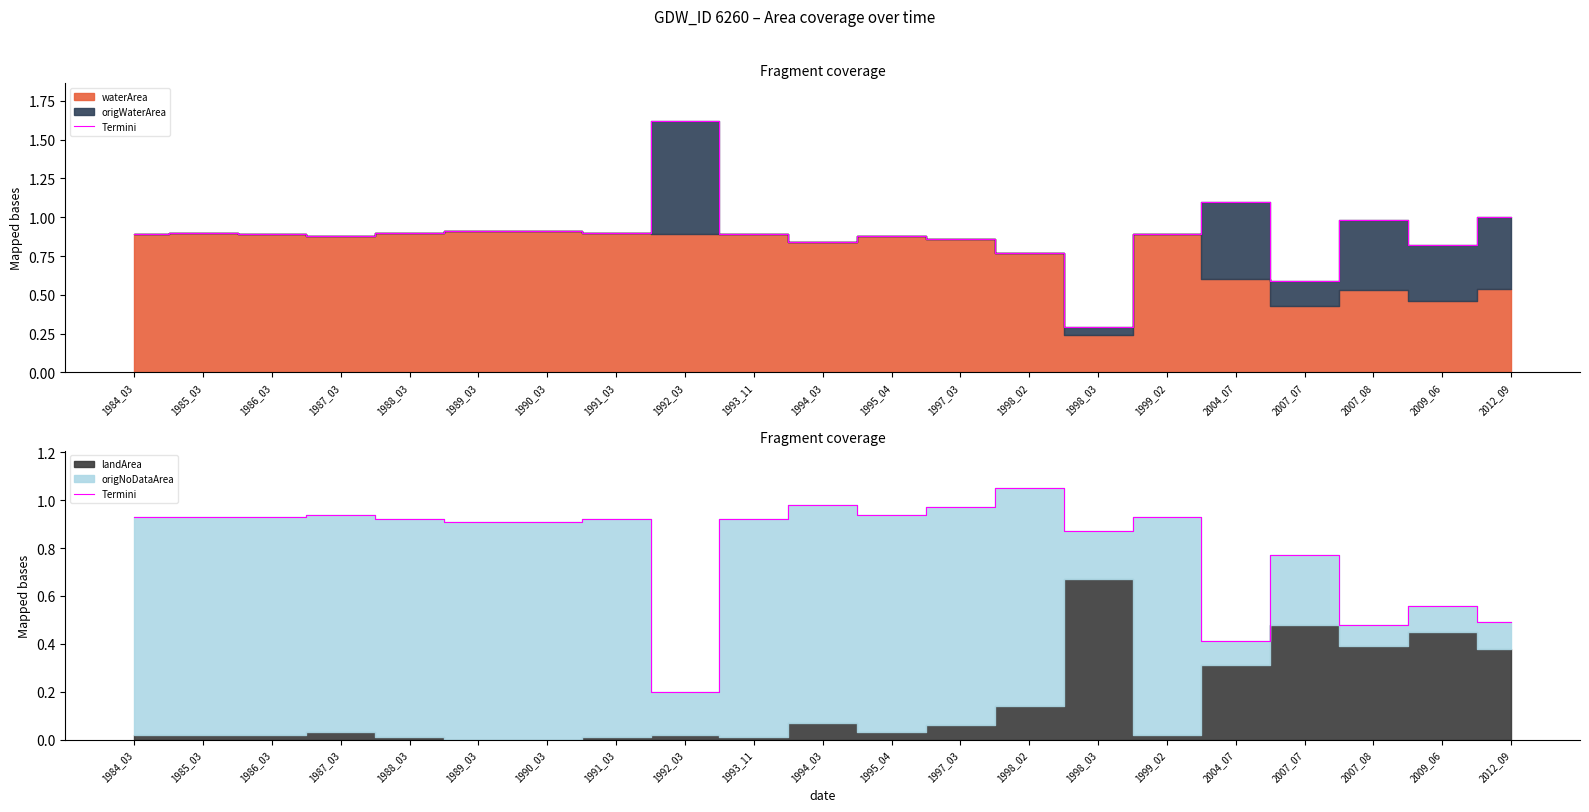

List the labels in order of value, smallest first.

1992_03, 2004_07, 2007_08, 2012_09, 2009_06, 2007_07, 1998_03, 1989_03, 1990_03, 1988_03, 1991_03, 1993_11, 1984_03, 1985_03, 1986_03, 1999_02, 1987_03, 1995_04, 1997_03, 1994_03, 1998_02